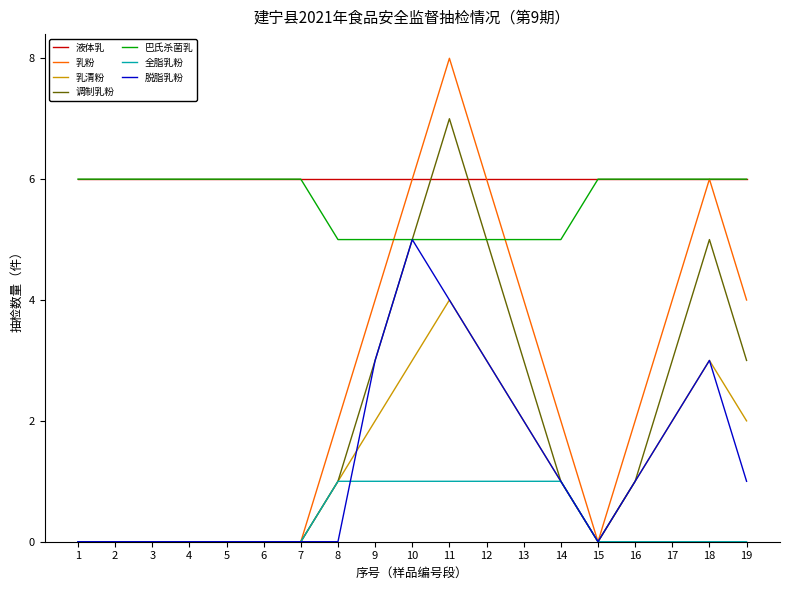

Which series has the largest total across all categories?

液体乳